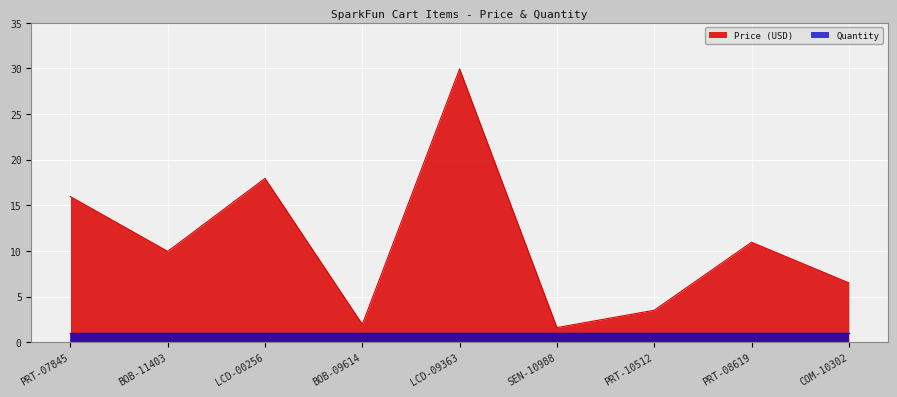

Reading left to right, transcribe all the data shown in this chart.

15.9	9.9	17.9	1.9	29.9	1.6	3.5	10.9	6.5